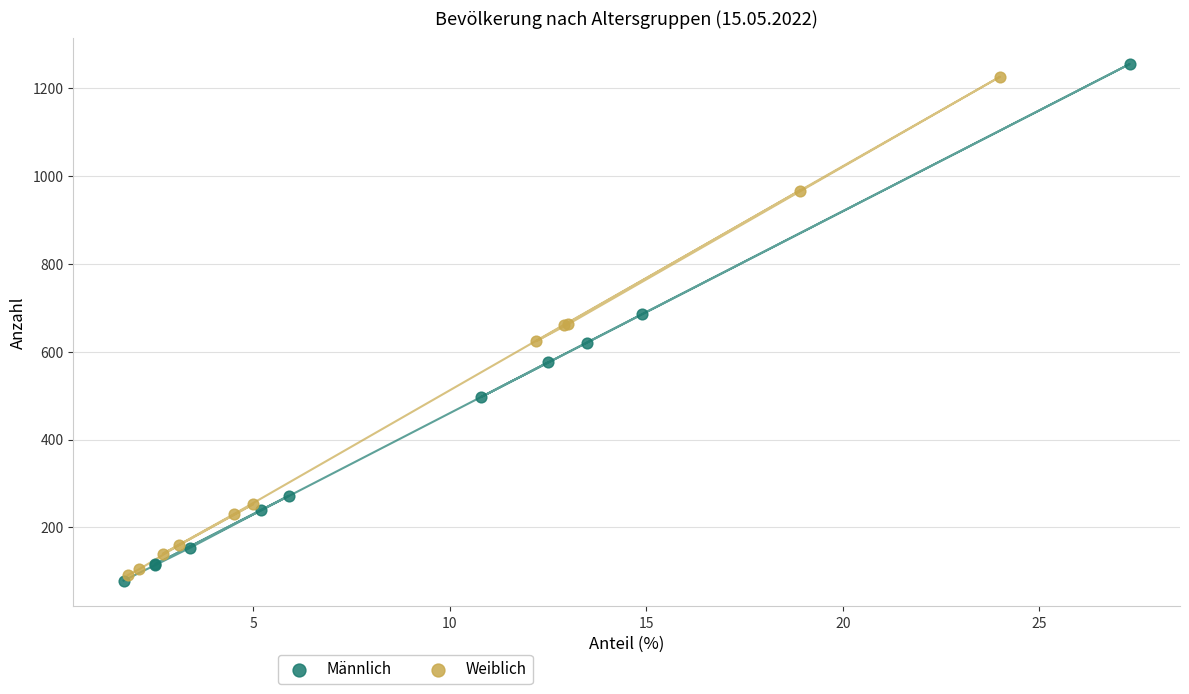

Which series has the largest Y range (max minus min)?

Männlich